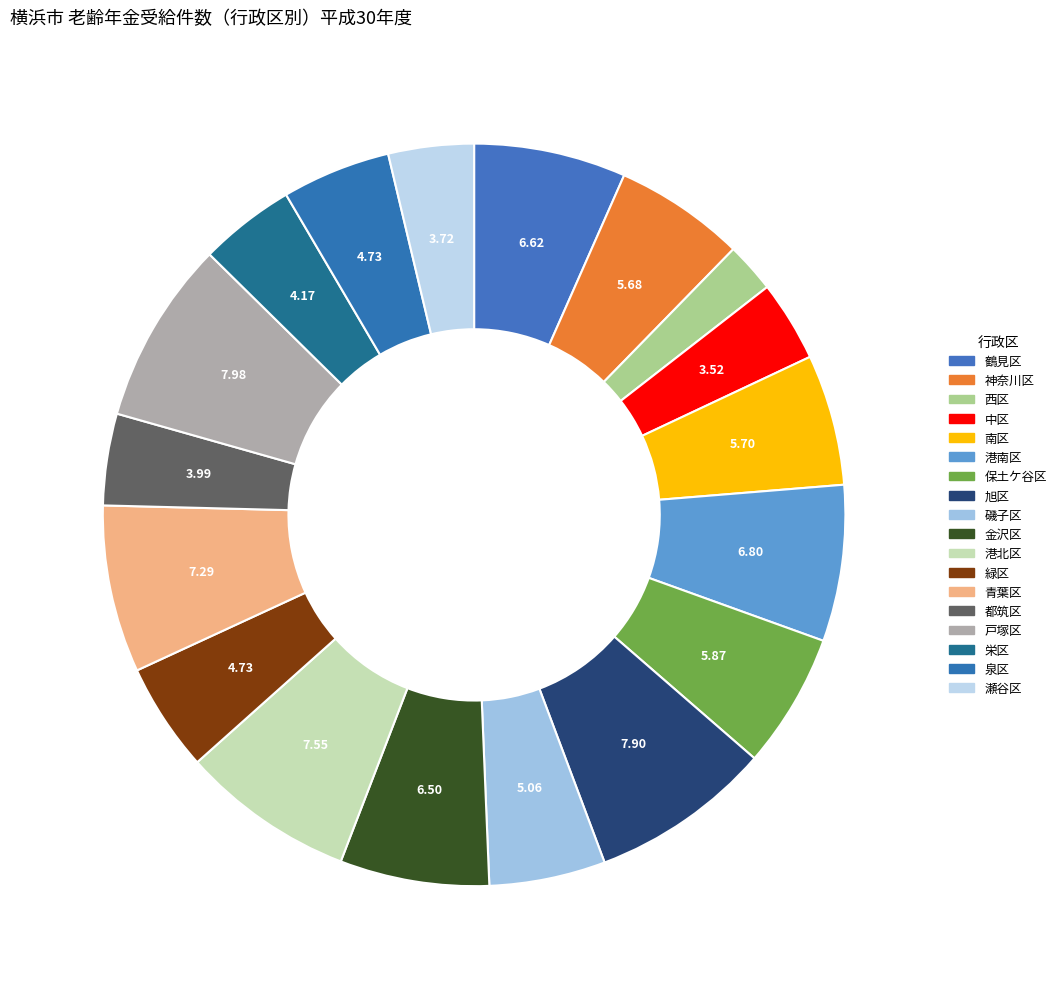

What is the smallest slice in the pie chart?

西区